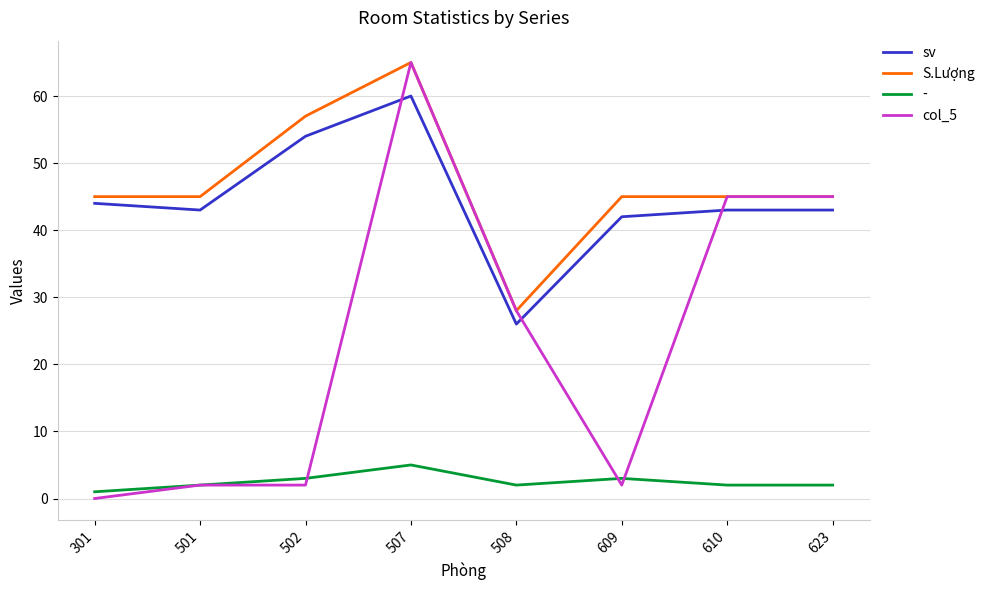

True or false: - and S.Lượng cross at least once.

False